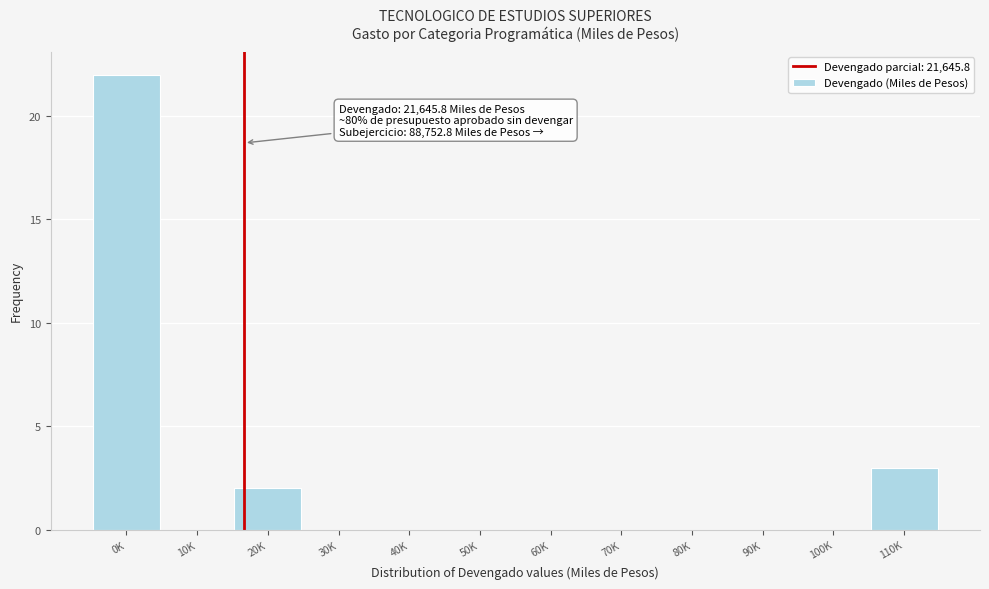

Reading right to left, extract all data points from this chart.

110K=3	100K=0	90K=0	80K=0	70K=0	60K=0	50K=0	40K=0	30K=0	20K=2	10K=0	0K=22